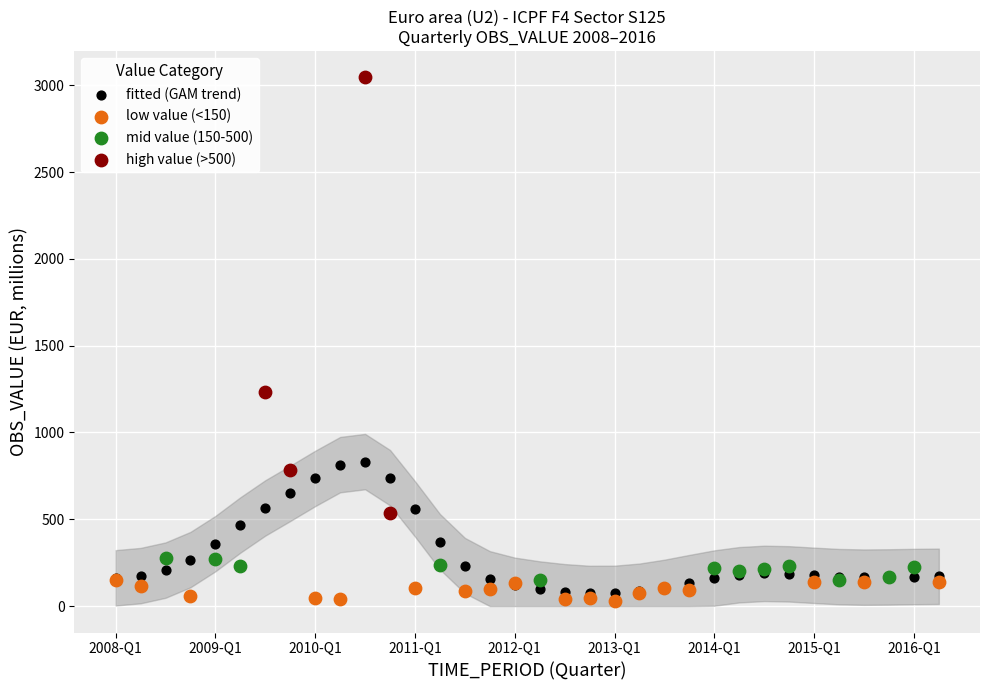

Which series contains the highest Y value?

high value (>500)